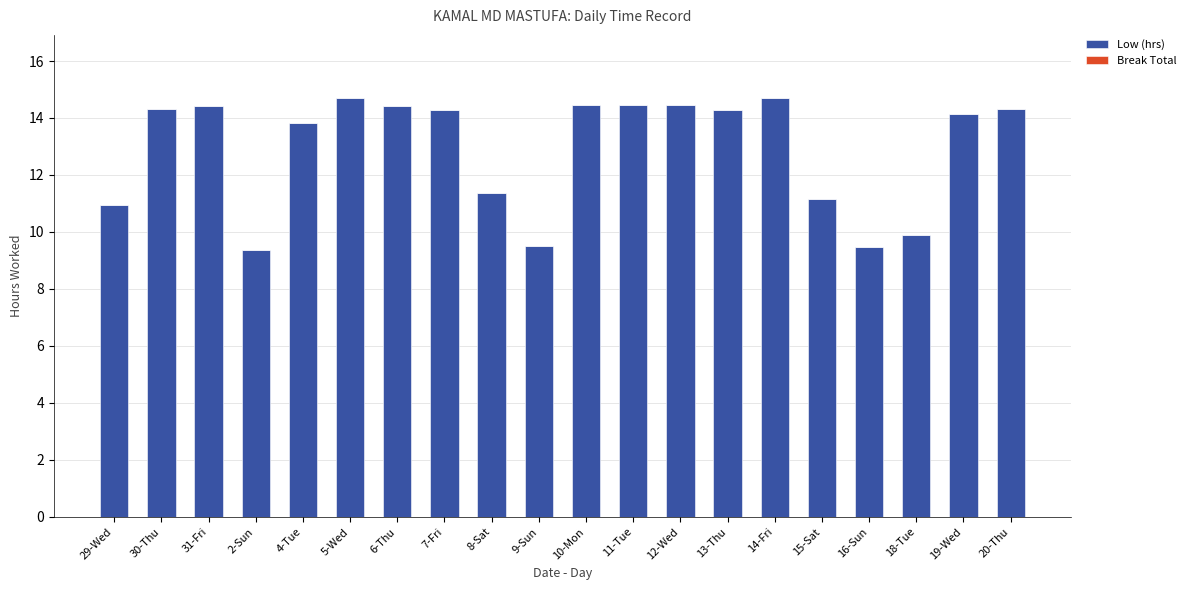

What is the greatest value displayed?

14.7